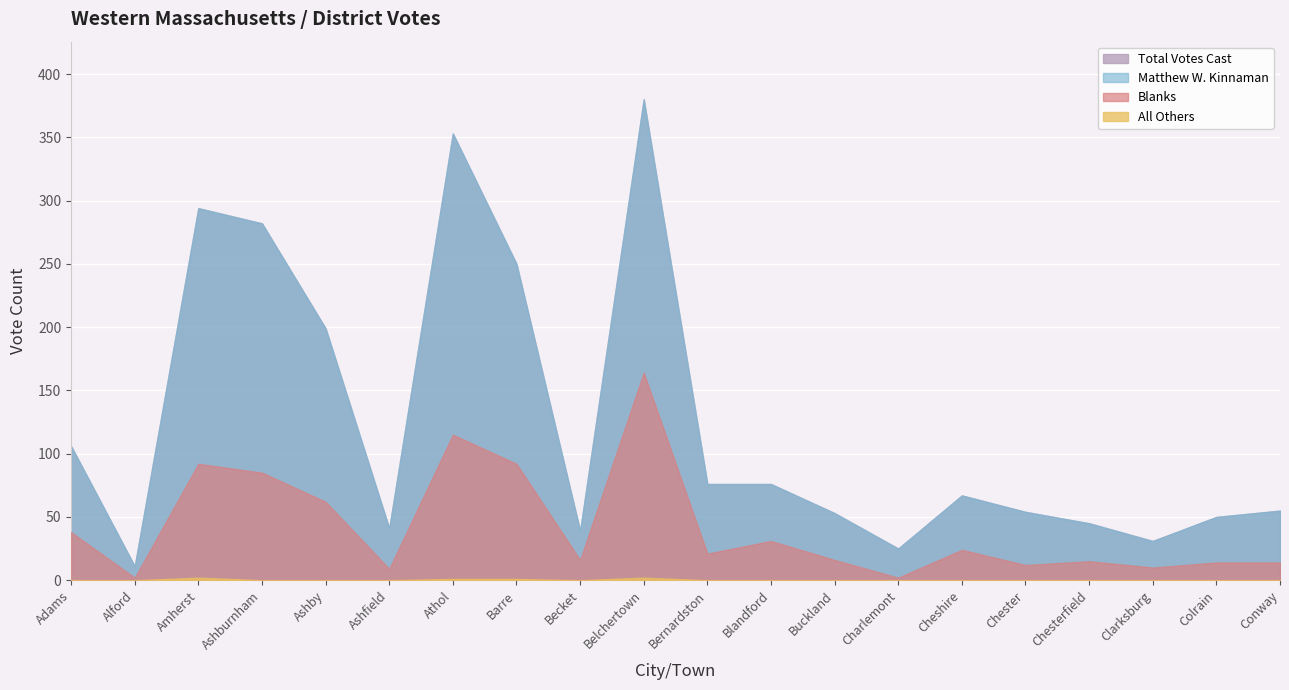

What is the value of the Blanks point at the 14th from the left?

2